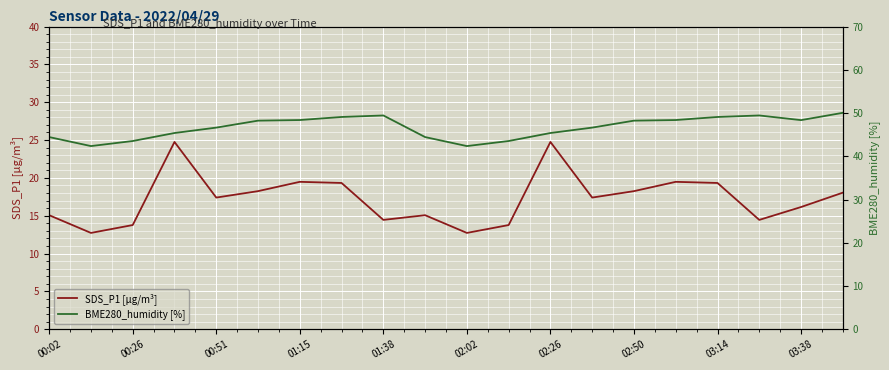

How many values in the SDS_P1 [µg/m³] series exceed 17?

11